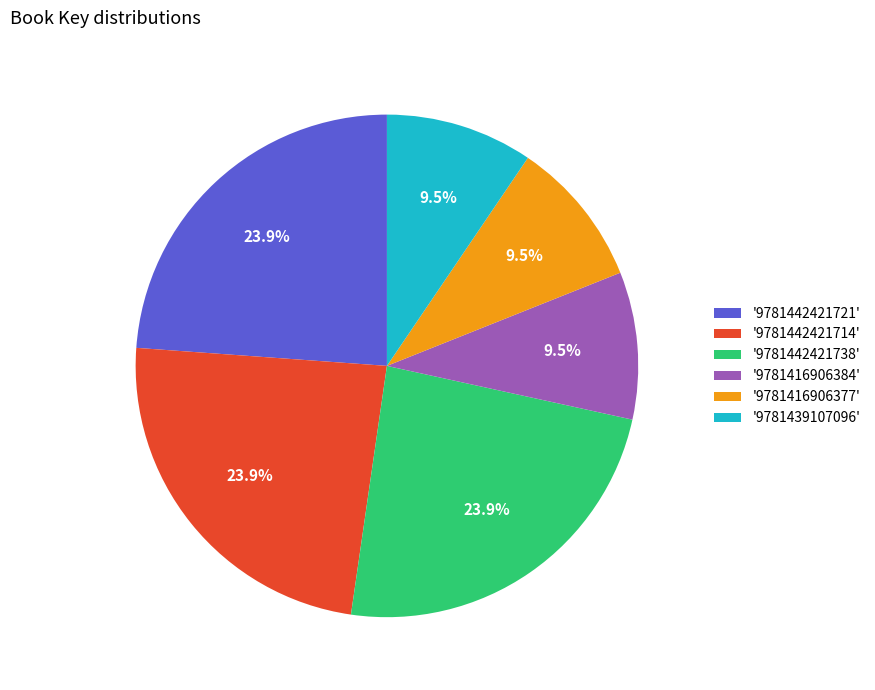

Between '9781442421721' and '9781416906384', which is larger?

'9781442421721'